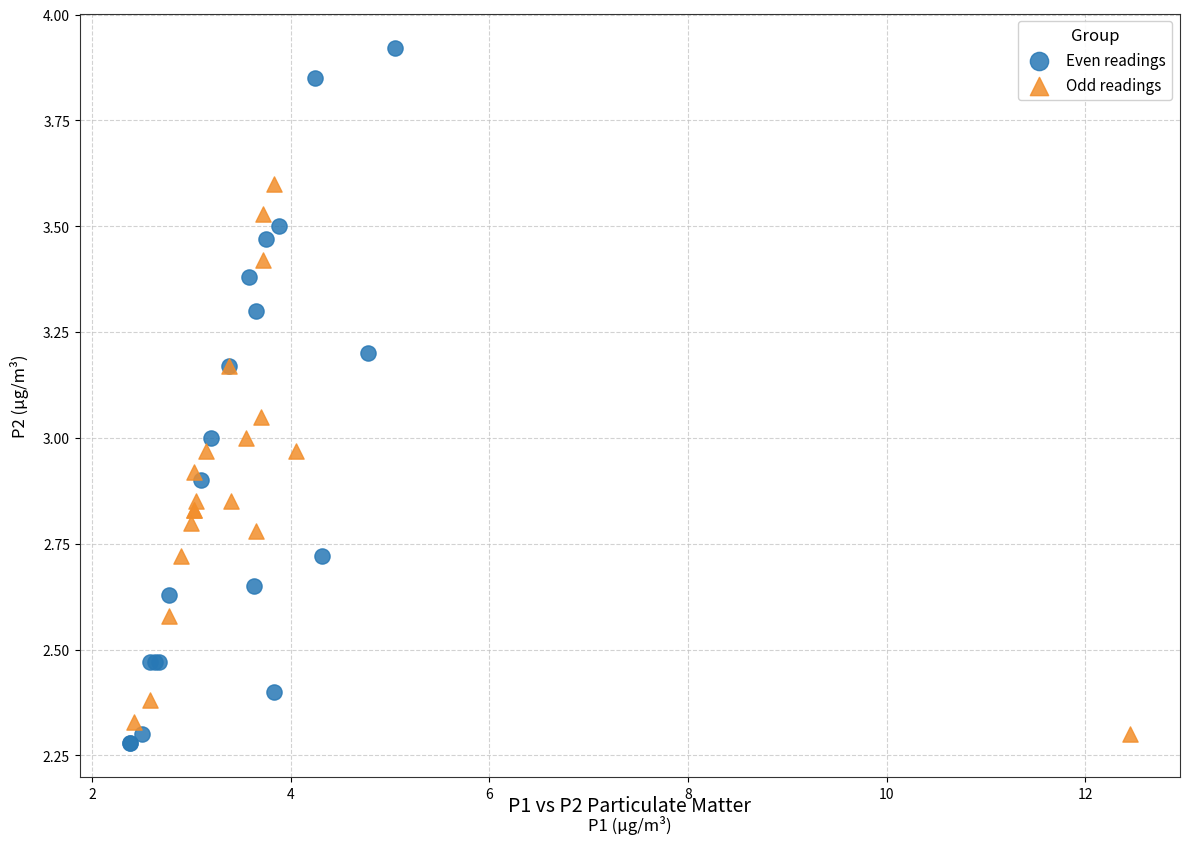

Which series contains the highest Y value?

Even readings